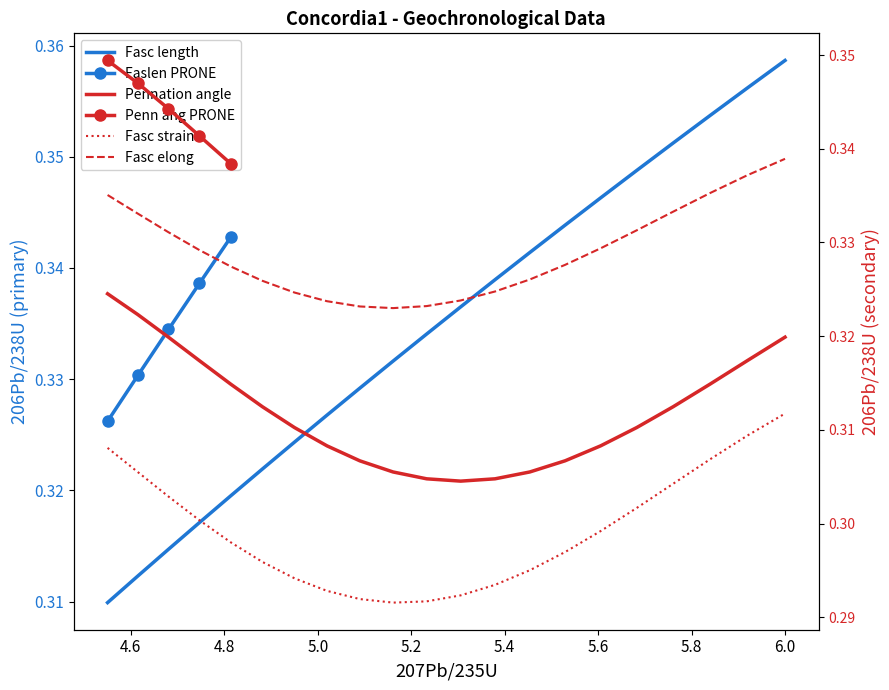

How many interior local valleys does the Fasc elong series have?

1